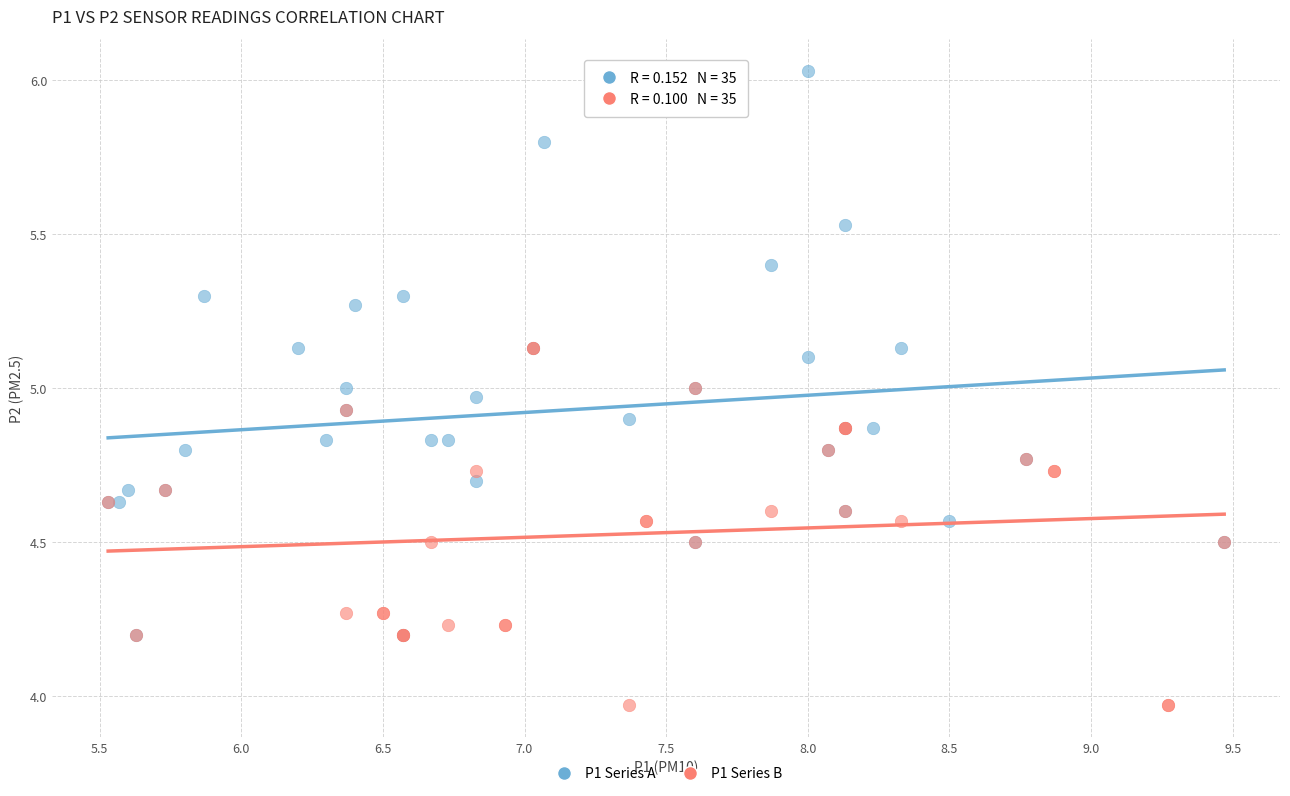

Which series has the widest spread of Y values?

P1 Series A